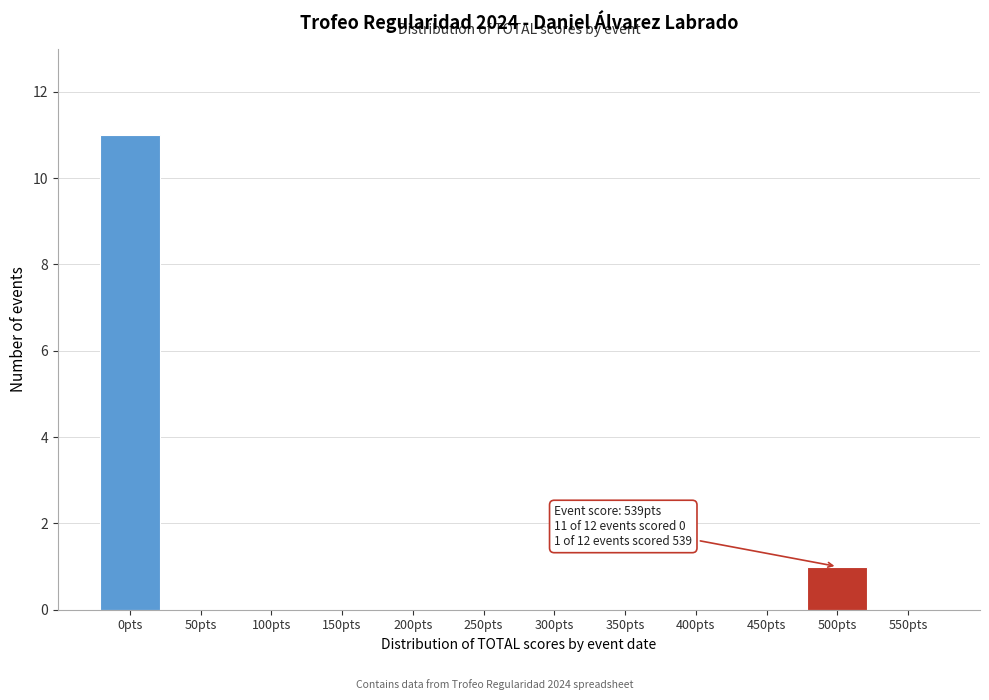

Reading left to right, transcribe all the data shown in this chart.

0pts=11	50pts=0	100pts=0	150pts=0	200pts=0	250pts=0	300pts=0	350pts=0	400pts=0	450pts=0	500pts=1	550pts=0